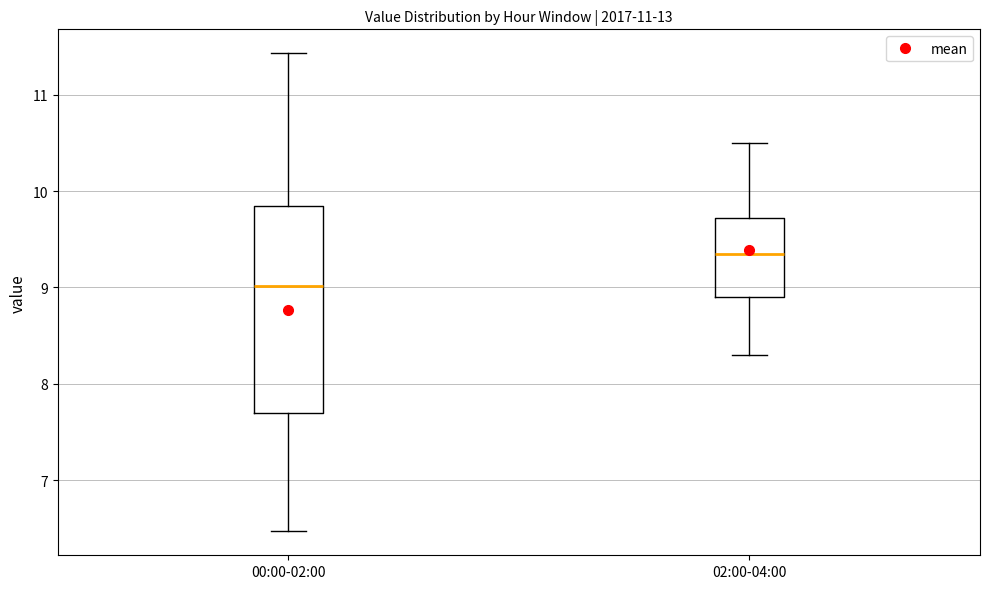

Reading left to right, read every box against the y-axis: the position of its median line, the range the box covers, and the ends of its whiskers. The values are not printed on the chart, so give them approximately, as read against the axis.

00:00-02:00: median 9.0, box 7.7 to 9.8, whiskers 6.5 to 11.4
02:00-04:00: median 9.4, box 8.9 to 9.7, whiskers 8.3 to 10.5